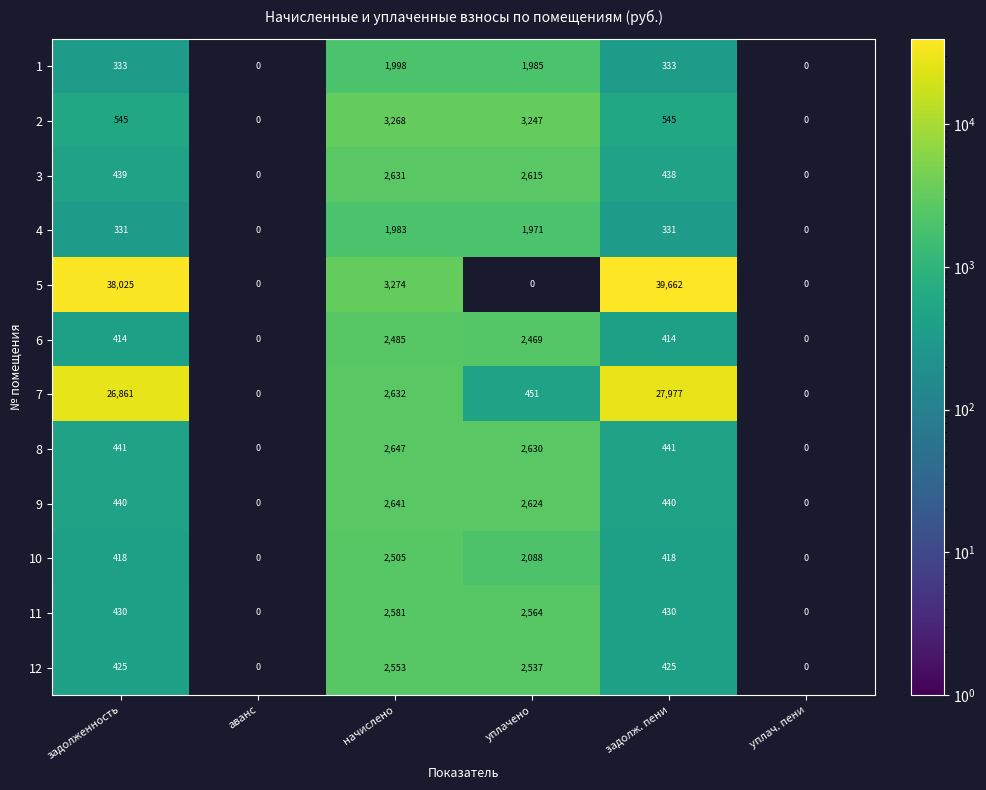

What is the difference between the highest and lowest values at задолженность?

37694